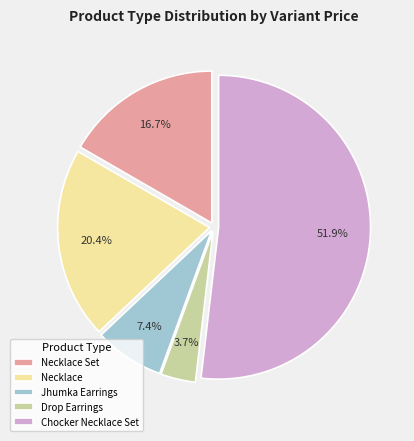

Is there a majority slice in this chart?

Yes